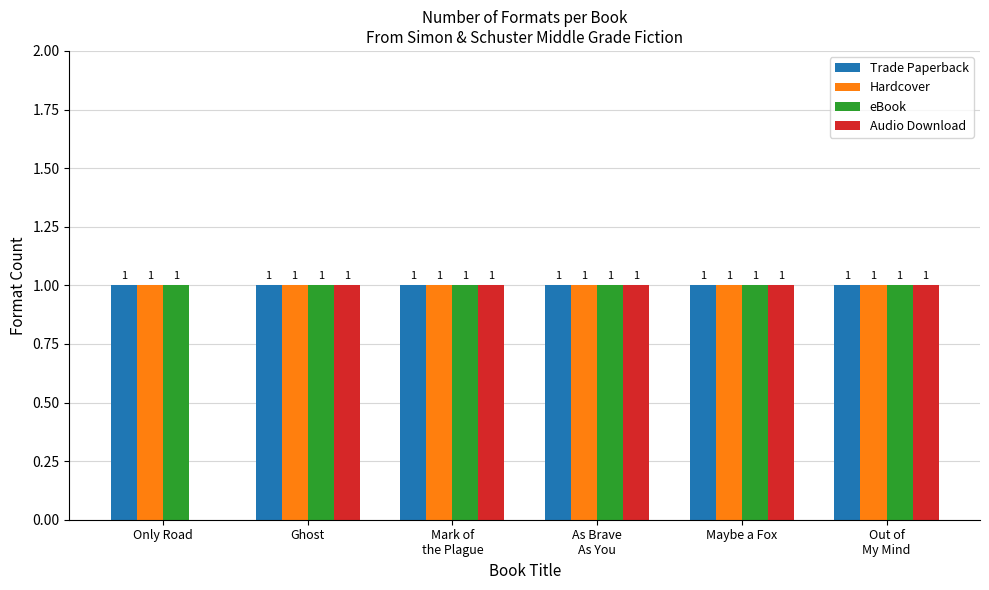

Count the Audio Download values in the range 1 to 2.

5